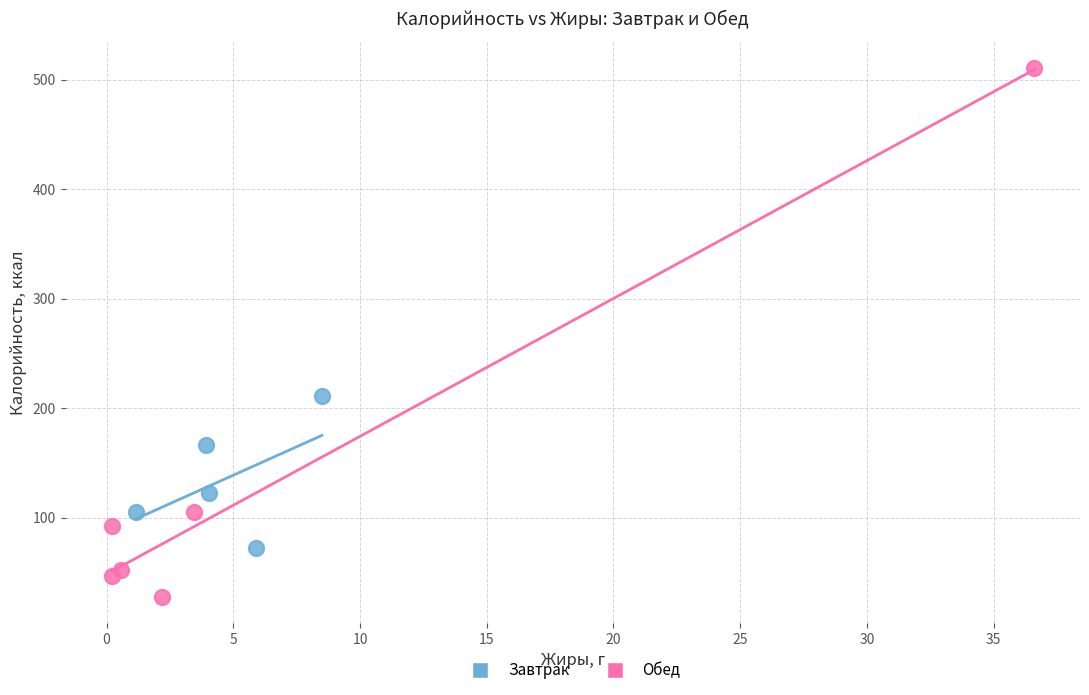

Which series reaches the maximum Y coordinate?

Обед